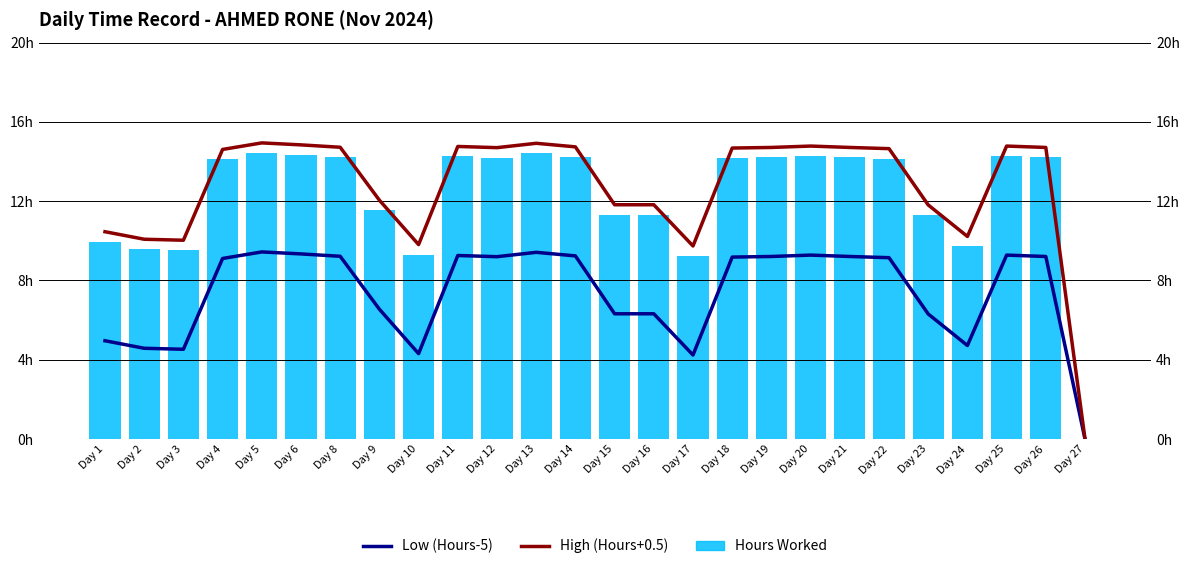

At which label is Hours Worked closest to 7?

Day 17